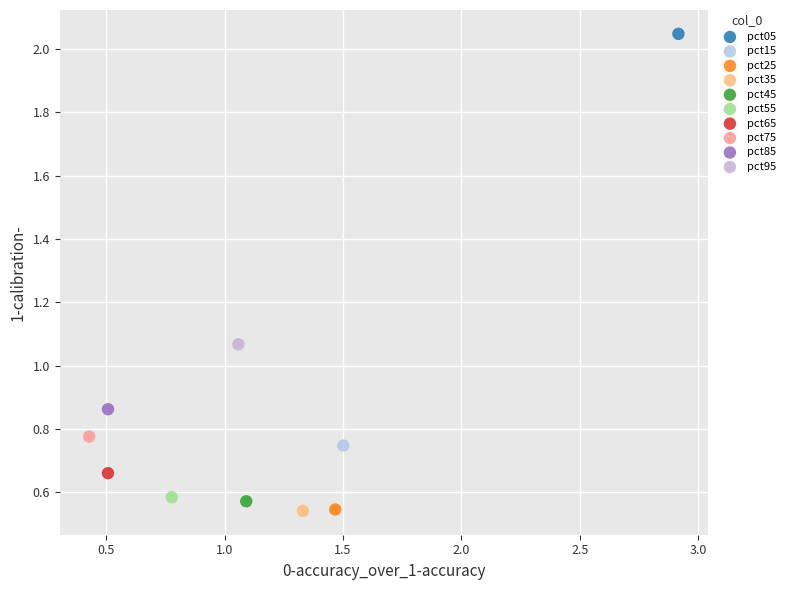

Which series contains the highest Y value?

pct05